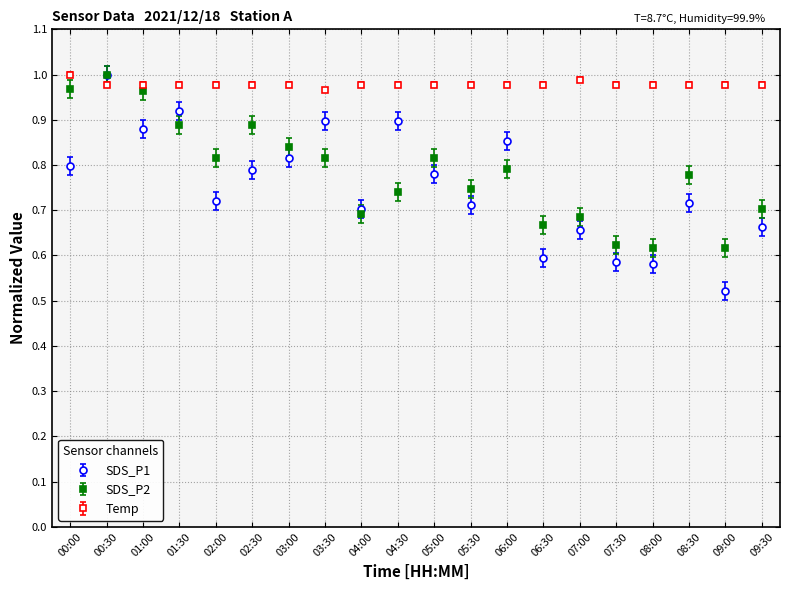

The SDS_P1 series shows 1.0 at 00:30. True or false?

True